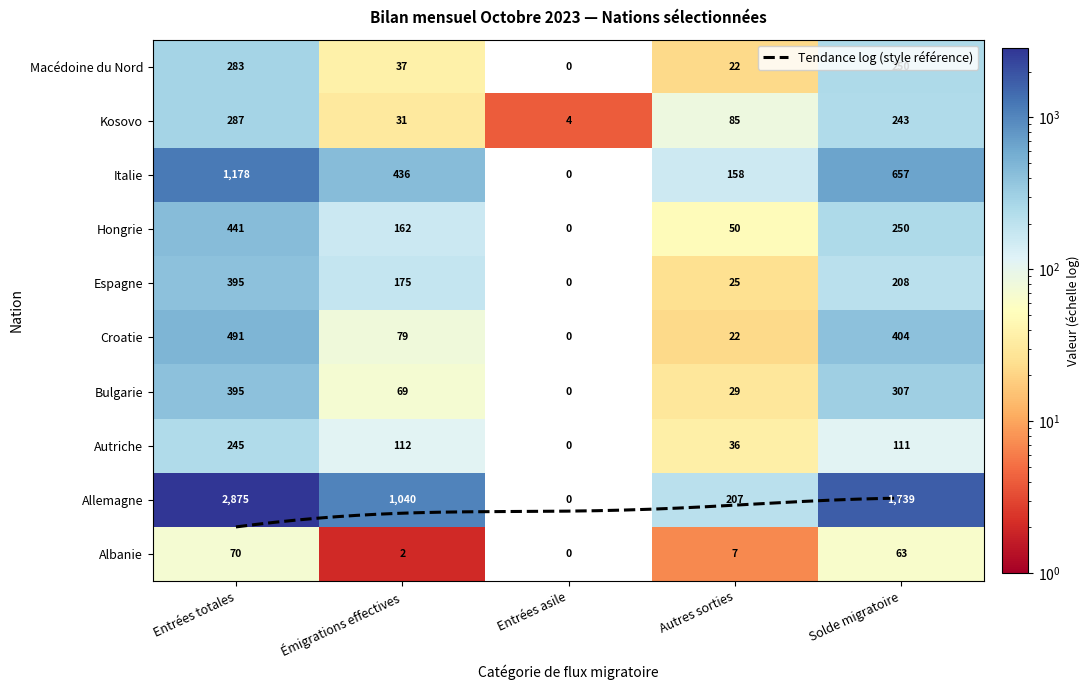

How many series are shown in this chart?

10